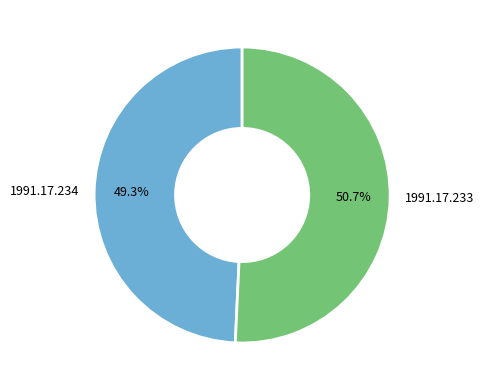

To the nearest percent, what is the difference between the 1991.17.233 and 1991.17.234 slice percentages?

1%